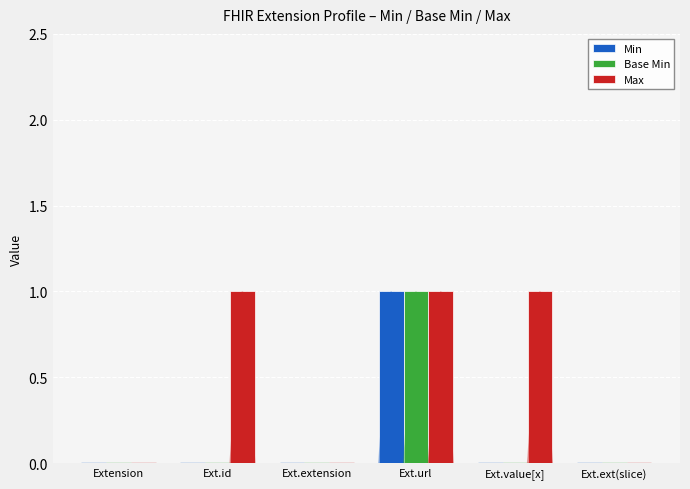

Which series has the largest total across all categories?

Max